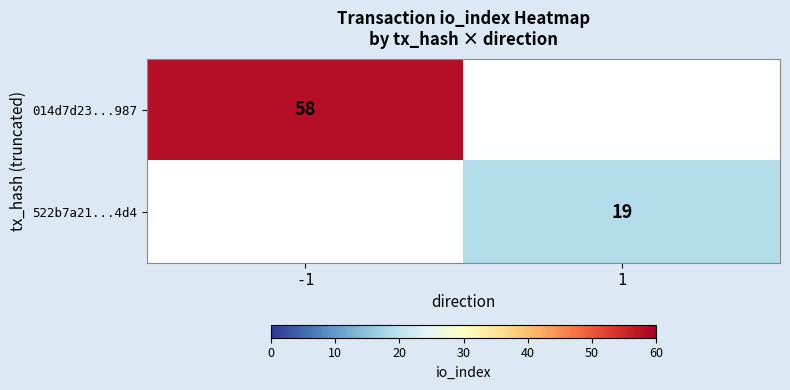

List the series in order of their overall mean, highest first.

014d7d23...987, 522b7a21...4d4